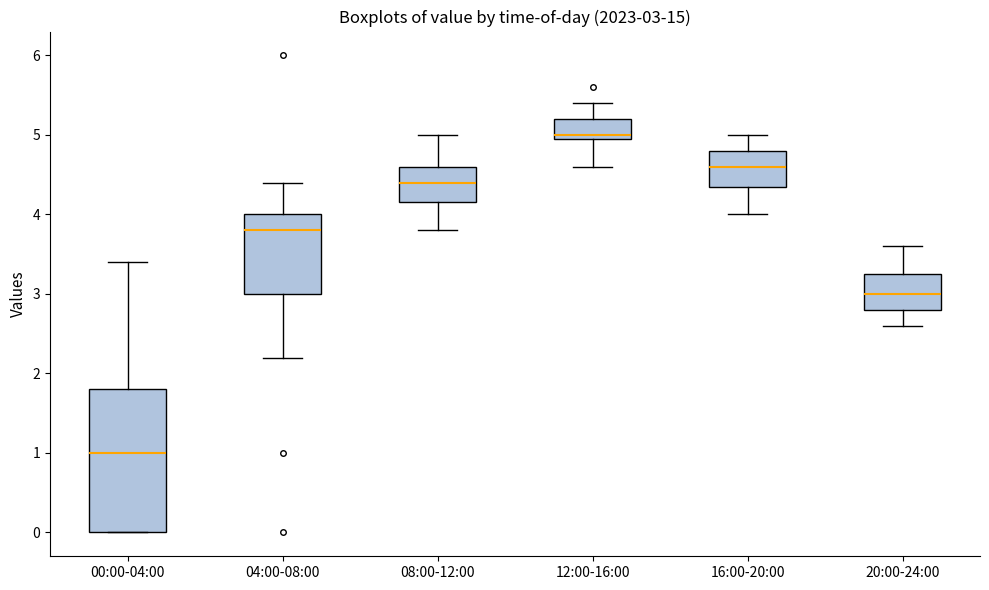

Which box is the tallest, from its lower edge to its upper edge?

00:00-04:00